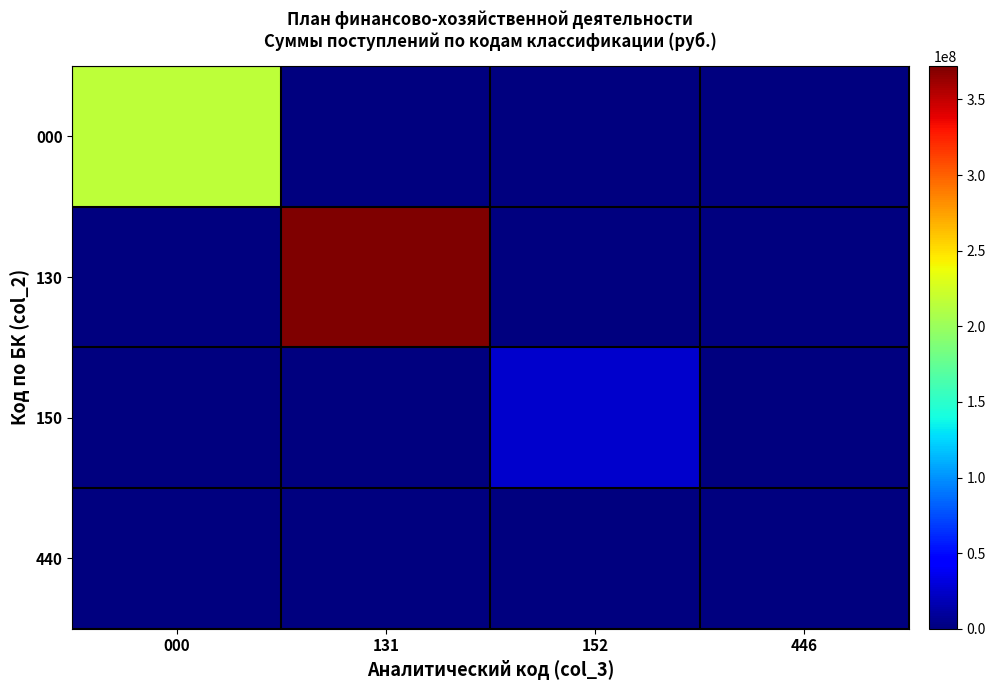

At which category is the sum across all series the highest?

131